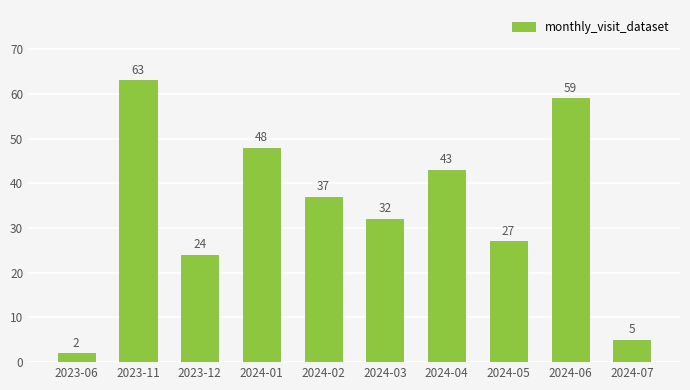

What is the change in value from 2024-03 to 2024-04?

+11